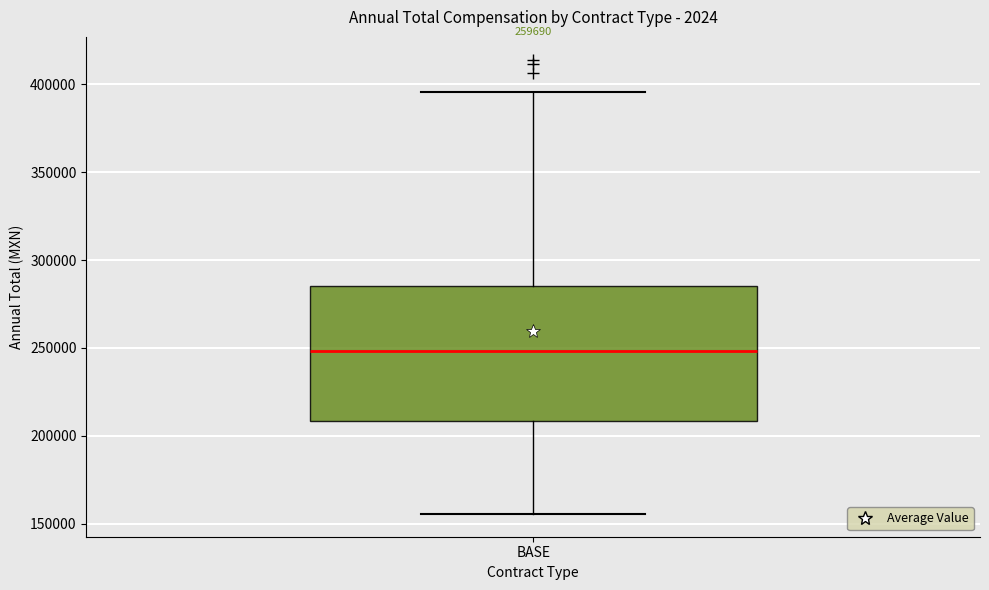

Transcribe this box plot: give where the median line is, the range the box spans, and where the two whiskers end, as read against the y-axis. The values are not printed on the chart, so give them approximately, as read against the axis.

median 250000, box 210000 to 285000, whiskers 155000 to 395000